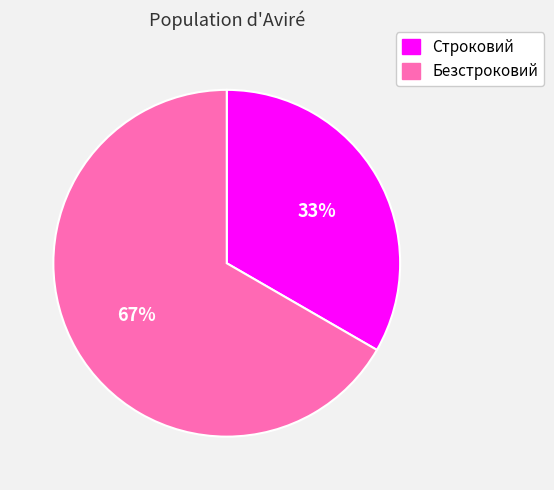

Do Строковий and Безстроковий together represent more than half of the pie?

Yes